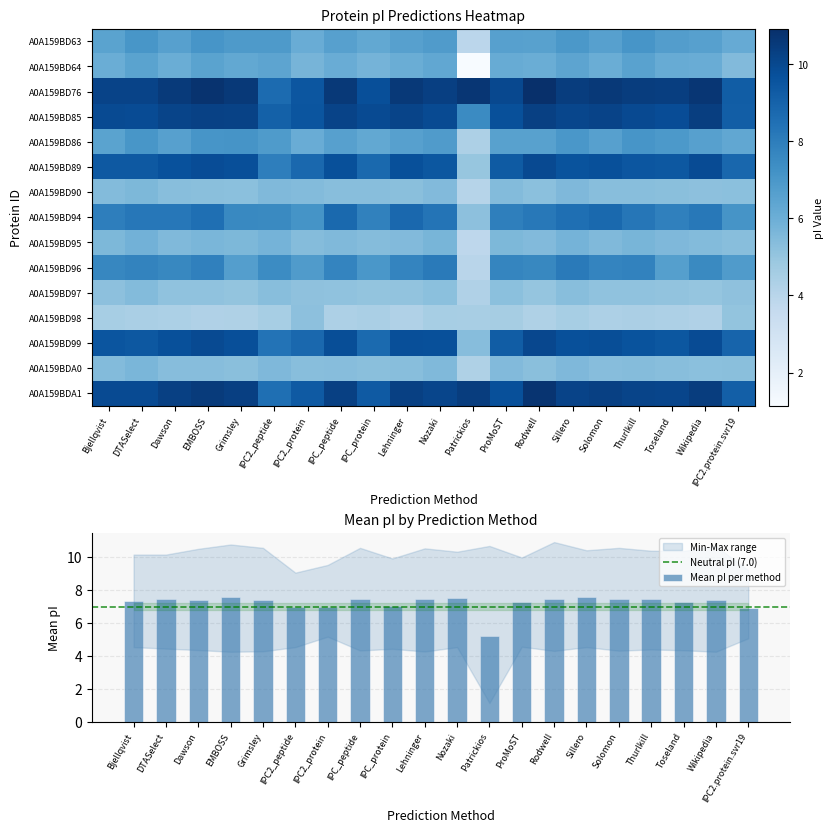

Which category has the highest value across all series?

Rodwell